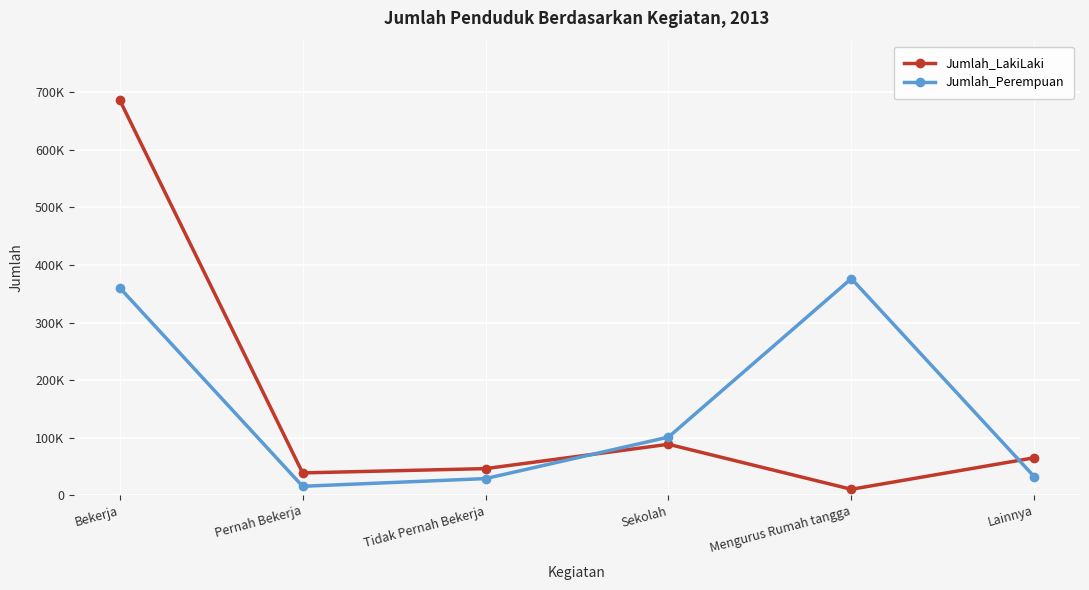

At Tidak Pernah Bekerja, list the series in order from largest to smallest.

Jumlah_LakiLaki, Jumlah_Perempuan